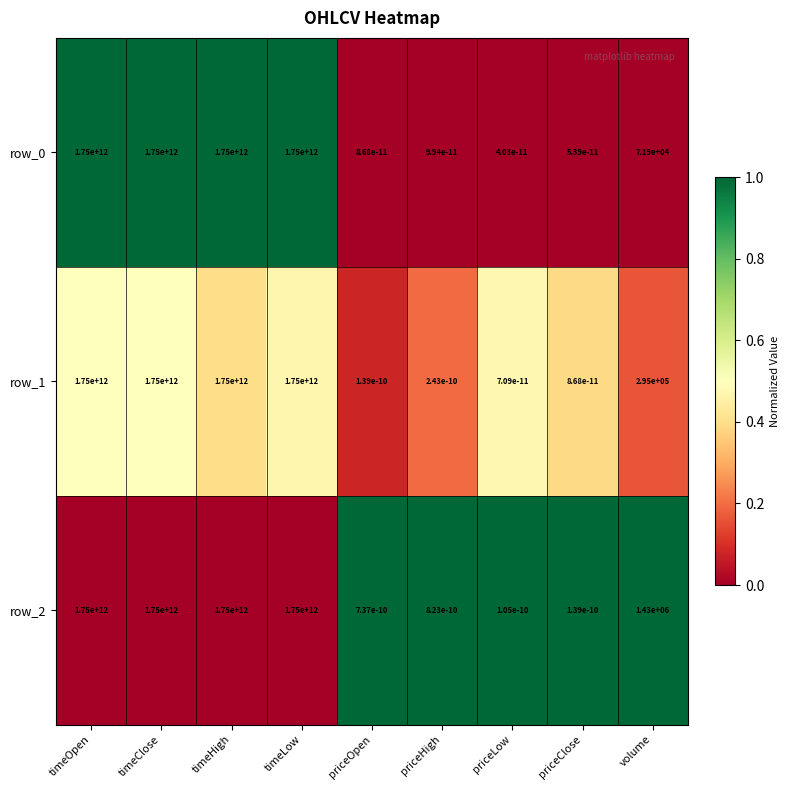

Which series has the largest total across all categories?

row_2